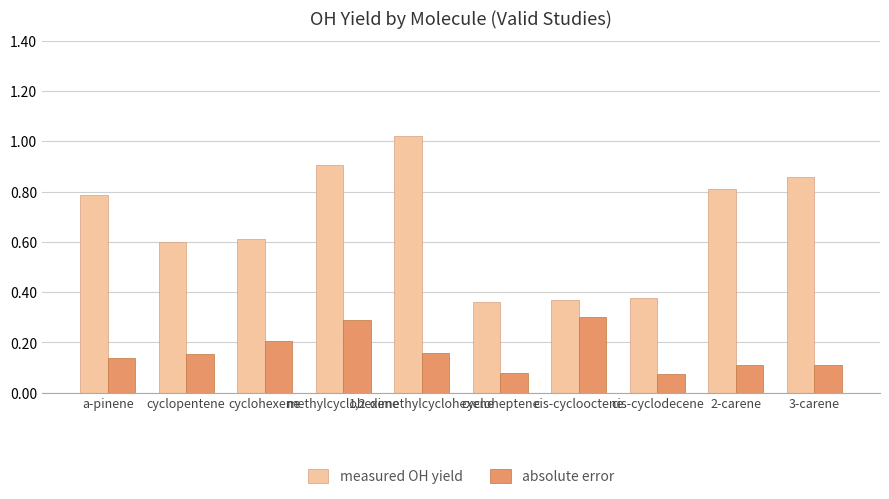

Is the value of measured OH yield at cis-cyclooctene greater than the value of absolute error at cis-cyclodecene?

Yes